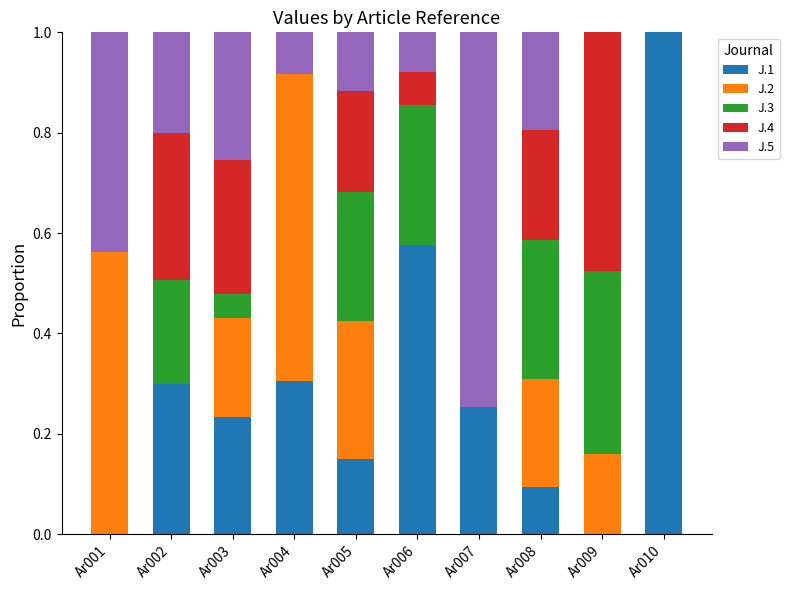

Which category has the highest value in the J.1 series?

Ar010